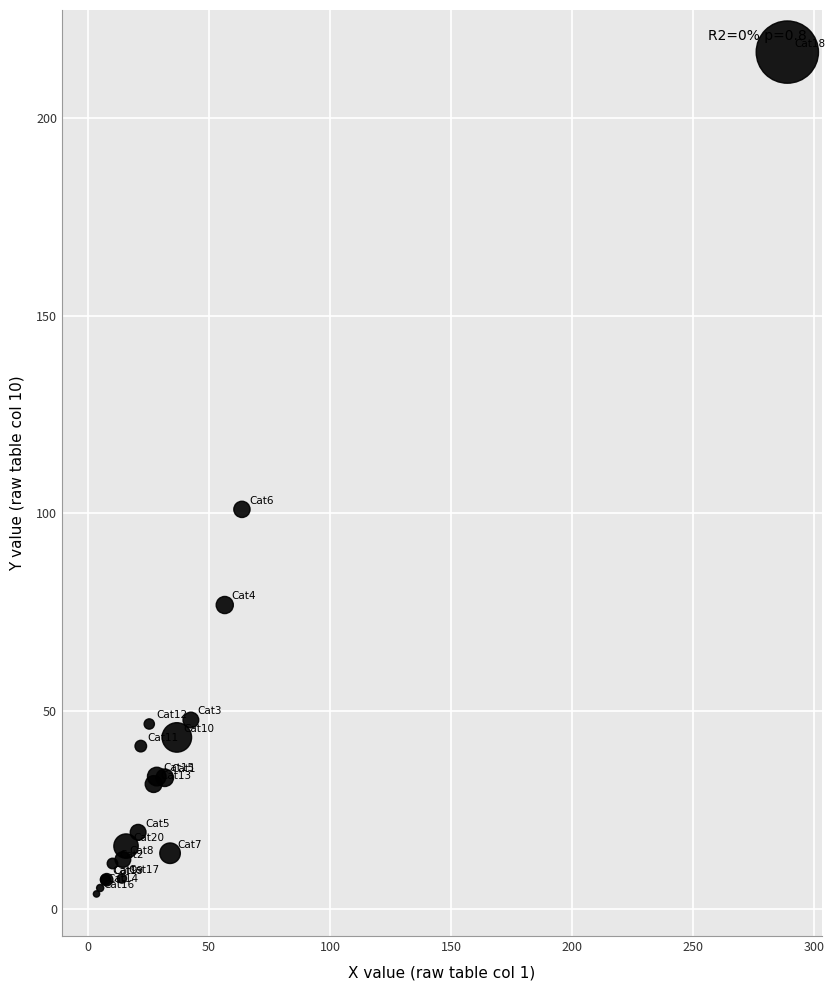

What Y value in the scatter plot is closest to 110?

101.0